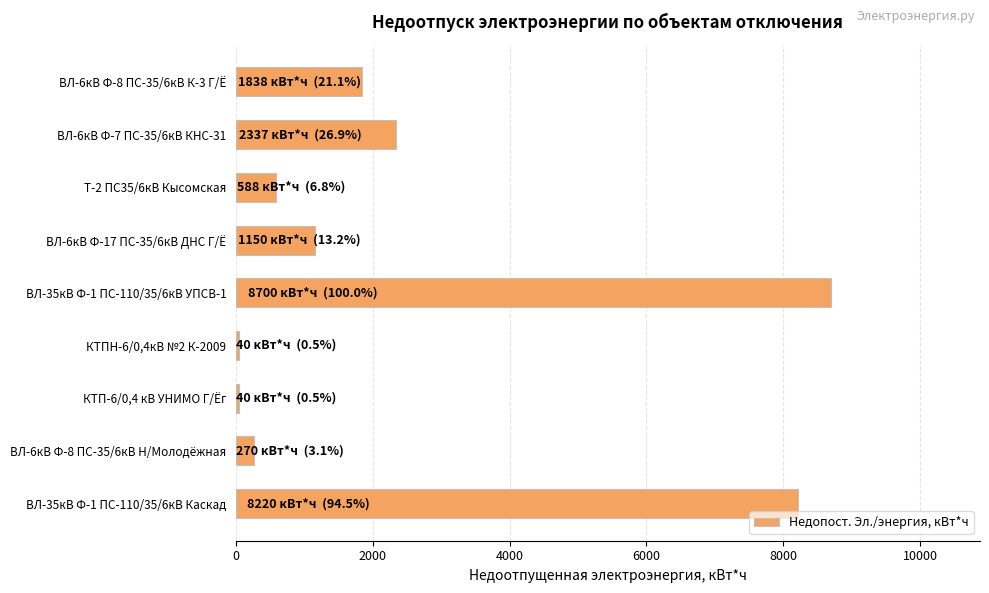

What is the label of the 5th bar from the top?

ВЛ-35кВ Ф-1 ПС-110/35/6кВ УПСВ-1